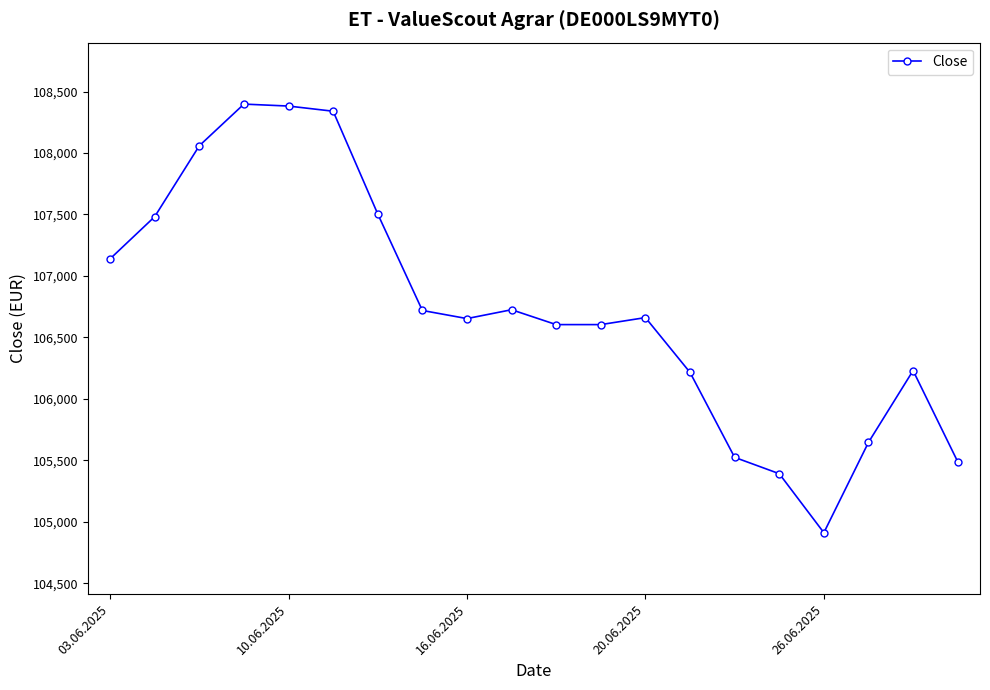

True or false: the data has more than 1 interior local peaks.

True